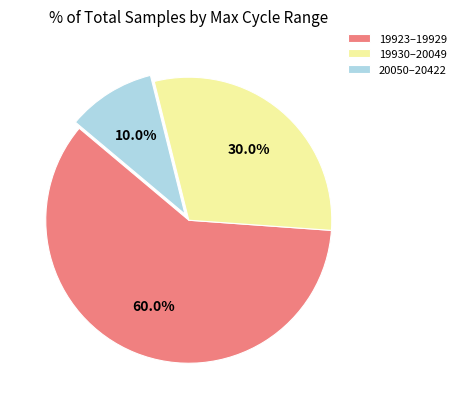

How much of the chart is everything except 19923–19929?

40.0%